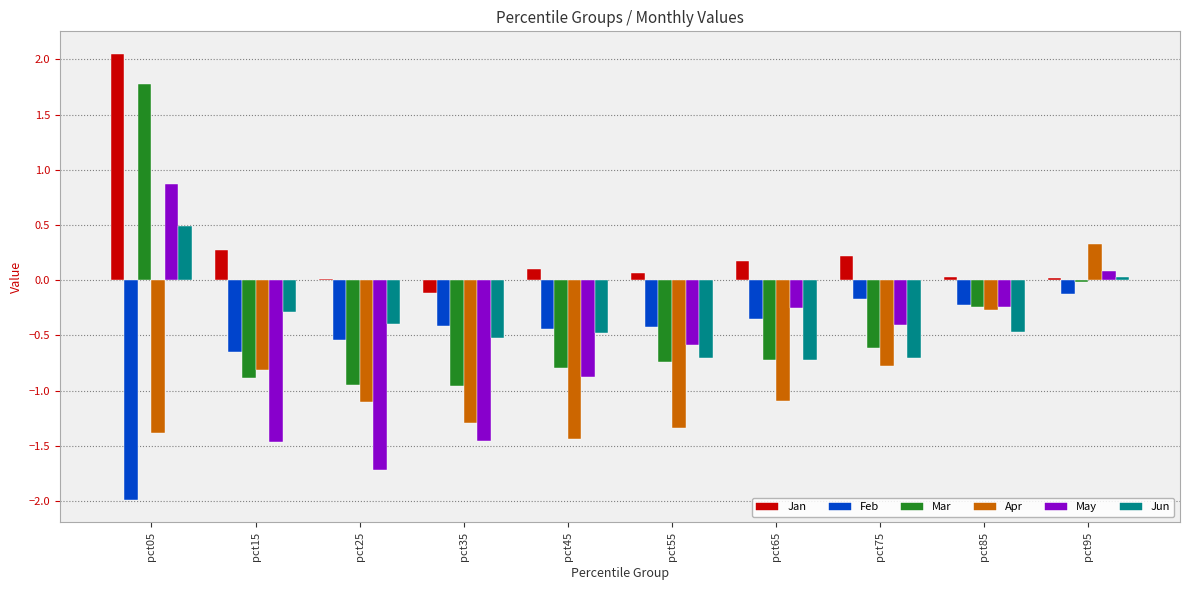

True or false: Jun has a value of 0.7 at pct05.

False